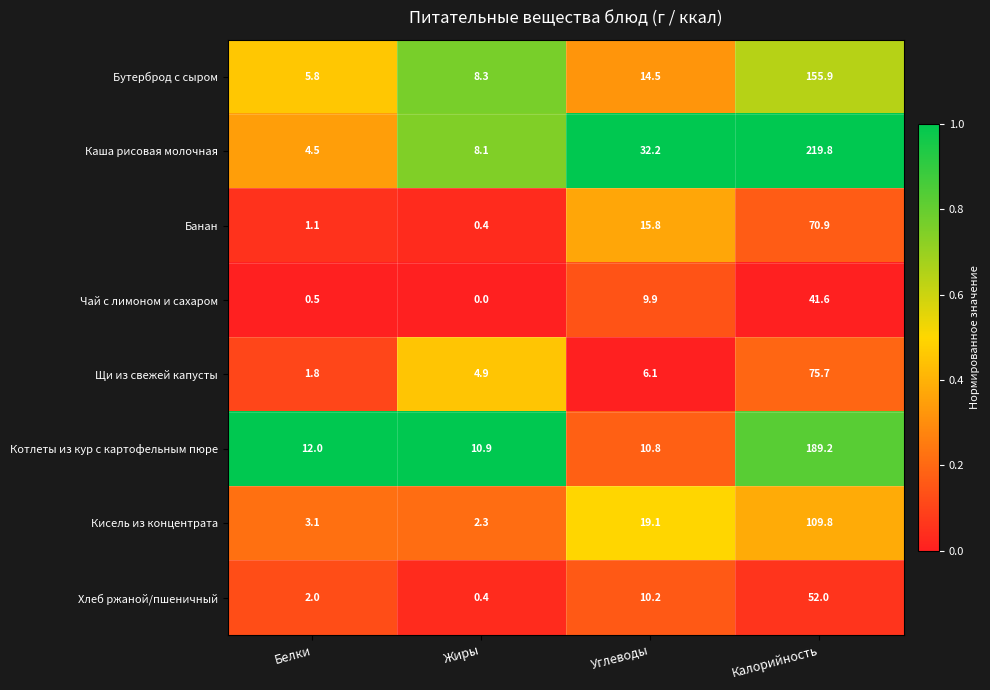

At which category is the sum across all series the highest?

Калорийность